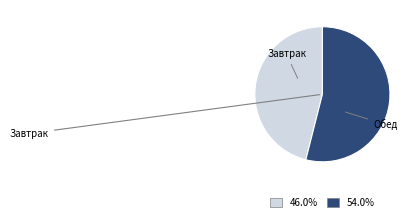

Is there a majority slice in this chart?

Yes